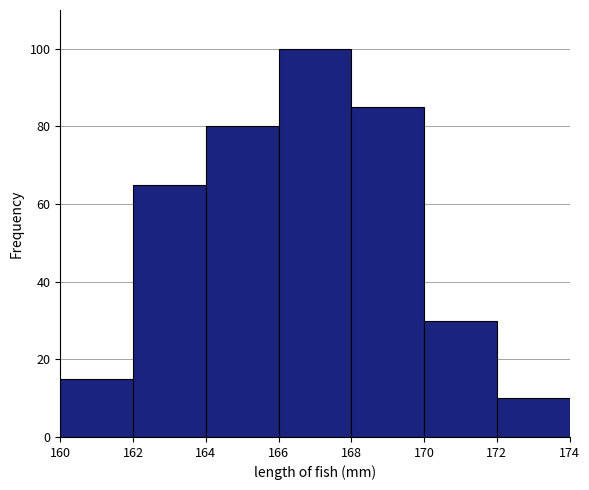

Reading left to right, list every bar in this chart as the range it spans on the x-axis followed by its height. The values are not printed on the chart, so give them approximately, as read against the axis.

160 to 162: 16
162 to 164: 66
164 to 166: 80
166 to 168: 100
168 to 170: 86
170 to 172: 30
172 to 174: 10